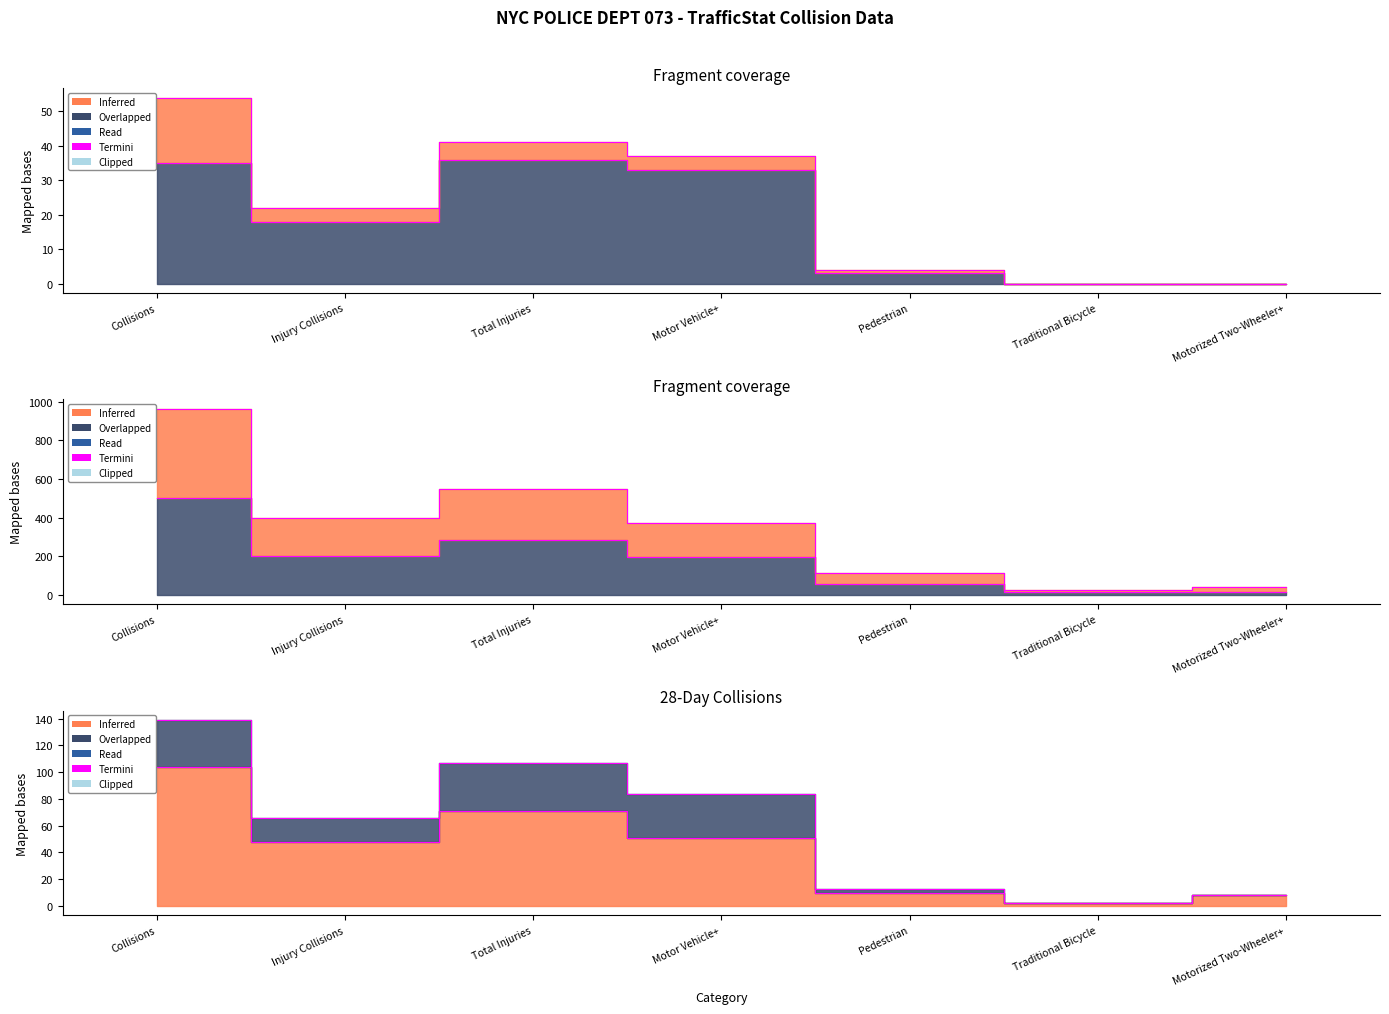

At which category is the sum across all series the highest?

Collisions